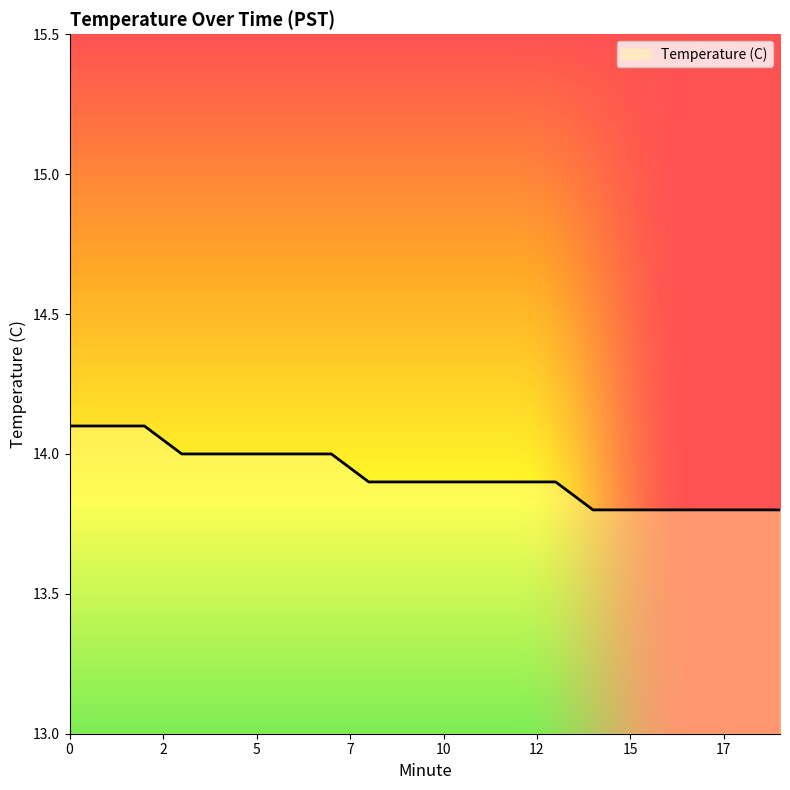

Reading left to right, list all the values displayed in this chart.

14.1	14.1	14.1	14.0	14.0	14.0	14.0	14.0	13.9	13.9	13.9	13.9	13.9	13.9	13.8	13.8	13.8	13.8	13.8	13.8